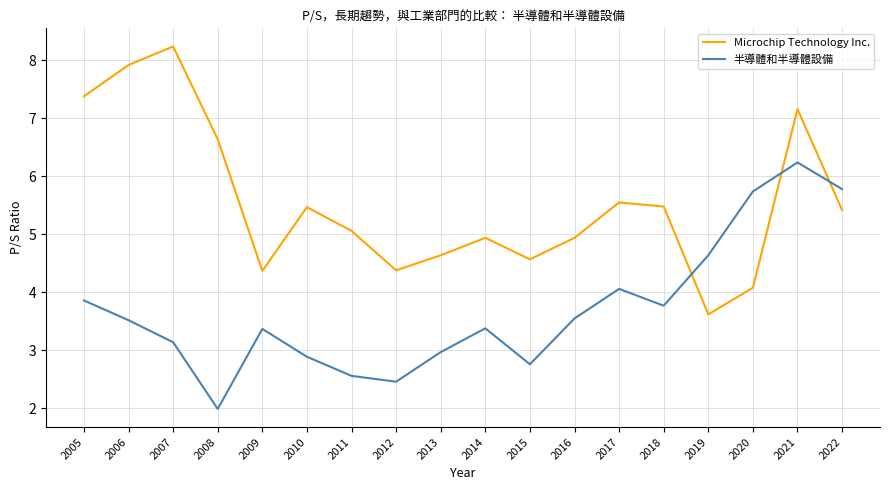

How many interior local peaks does the 半導體和半導體設備 series have?

4